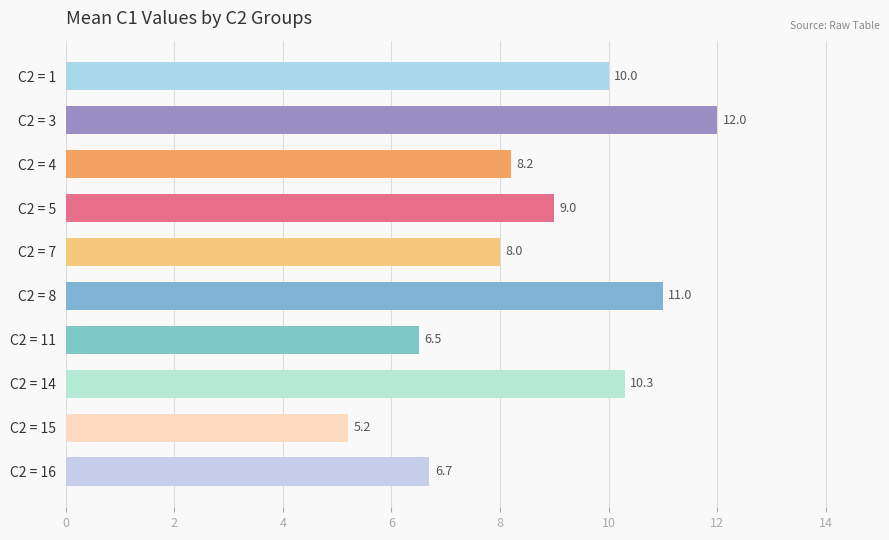

Are the bars grouped side by side (vs. stacked)?

No